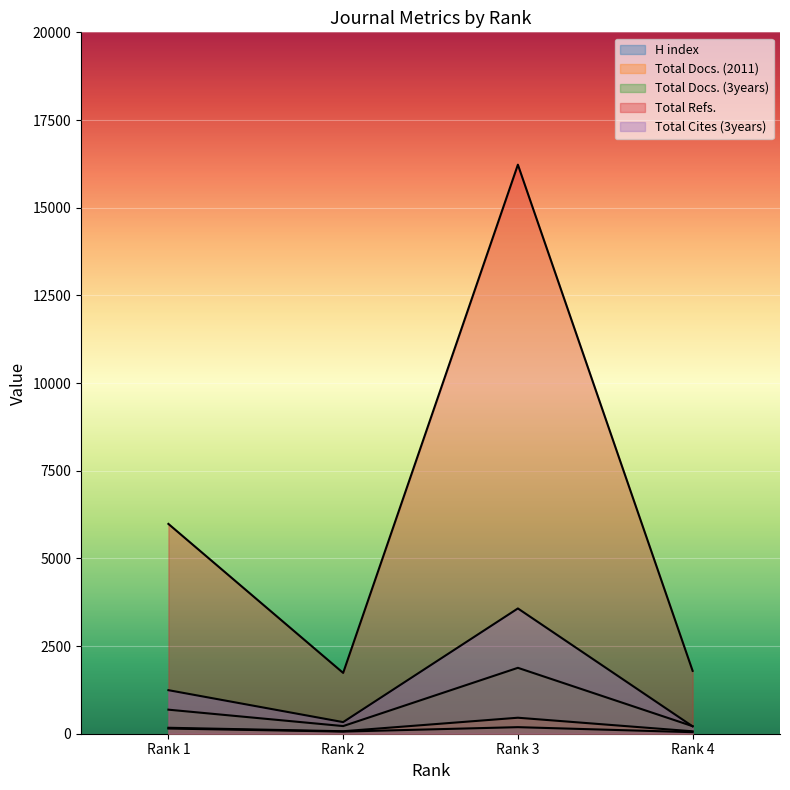

True or false: Total Docs. (2011) has a value of 34 at Rank 4.

False